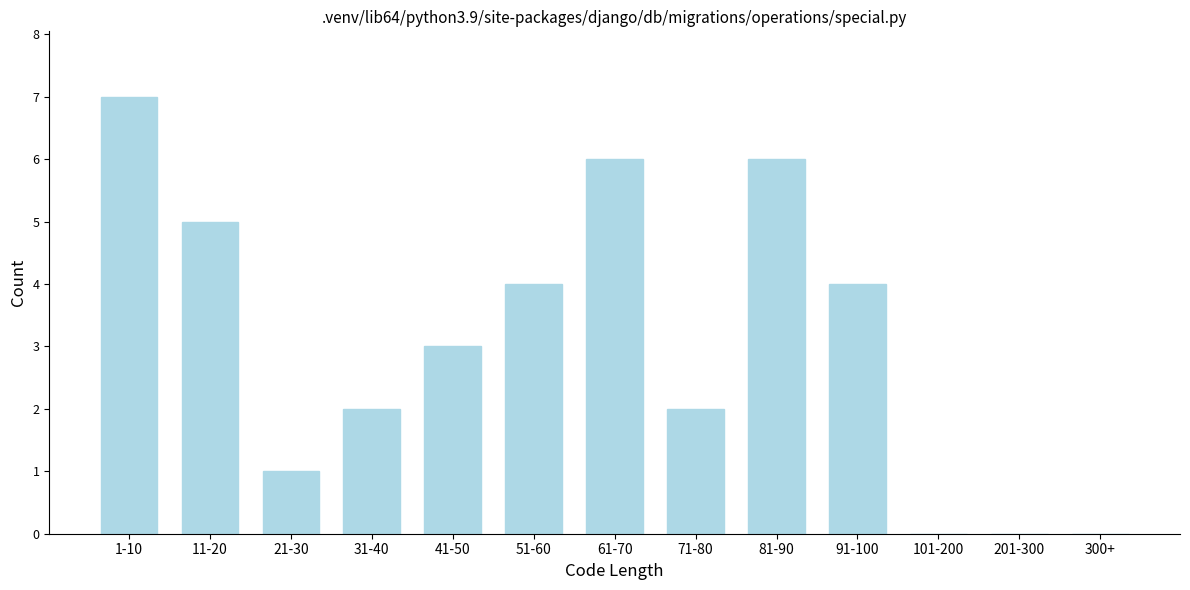

Reading right to left, list all the values displayed in this chart.

300+=0	201-300=0	101-200=0	91-100=4	81-90=6	71-80=2	61-70=6	51-60=4	41-50=3	31-40=2	21-30=1	11-20=5	1-10=7